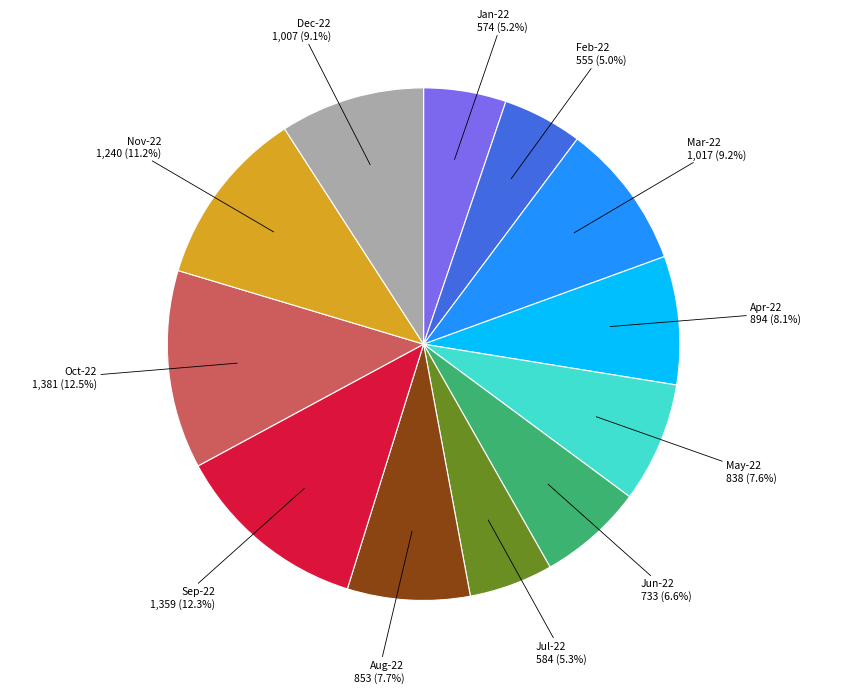

Is there any slice that represents more than half of the pie?

No